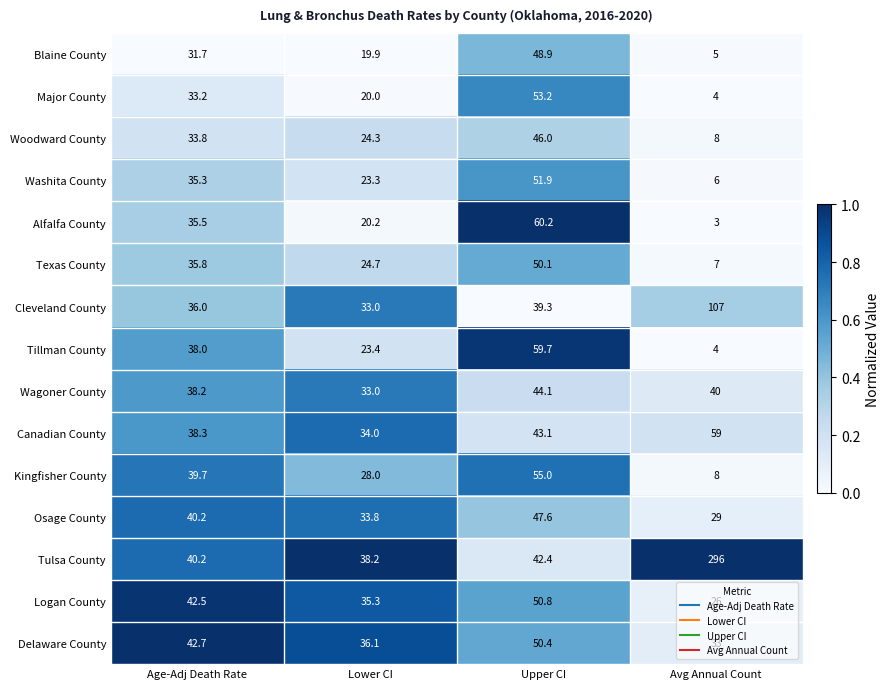

At which category is the sum across all series the highest?

Upper CI